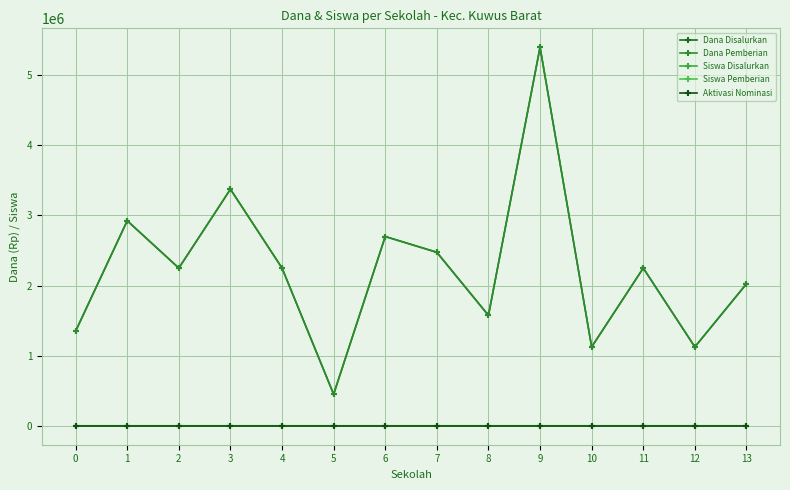

Does the chart have visible grid lines?

Yes